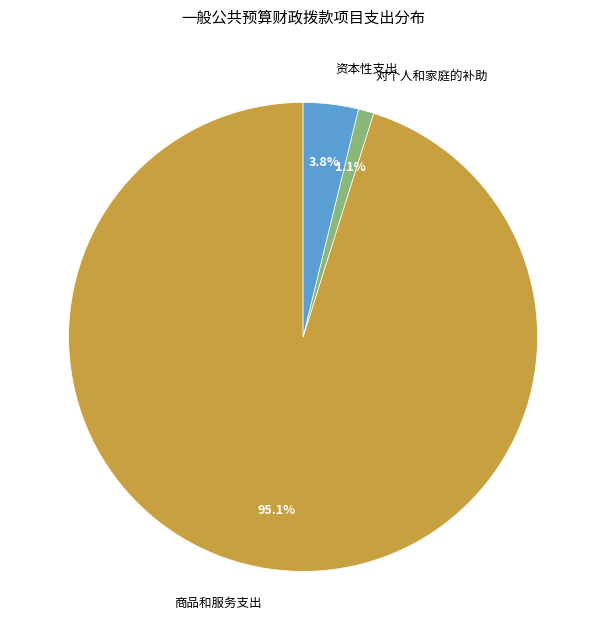

What is the total percentage of 资本性支出 and 对个人和家庭的补助?

4.9%